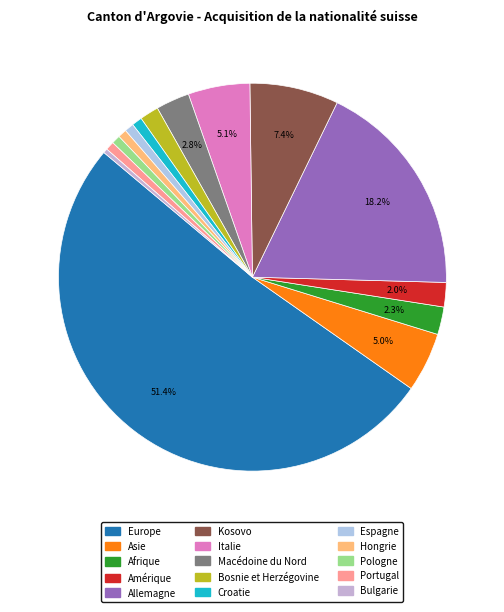

Combined, do Amérique and Kosovo account for over 50%?

No